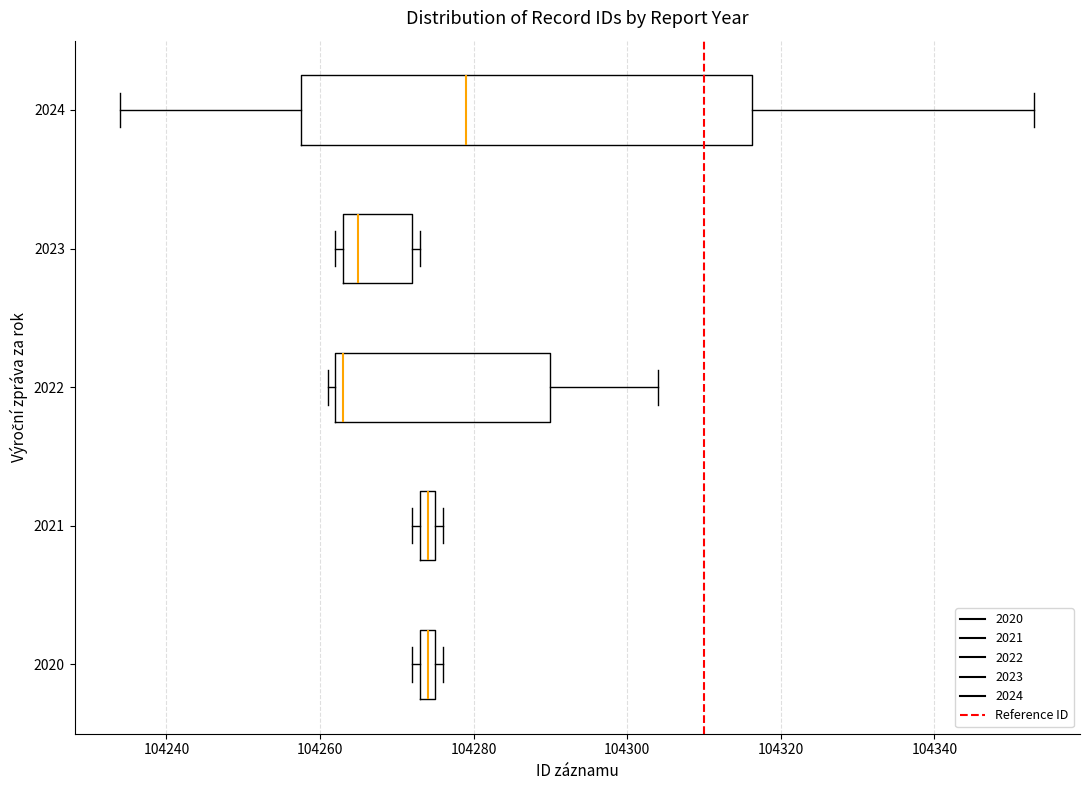

Which box has the furthest to the left median line?

2022